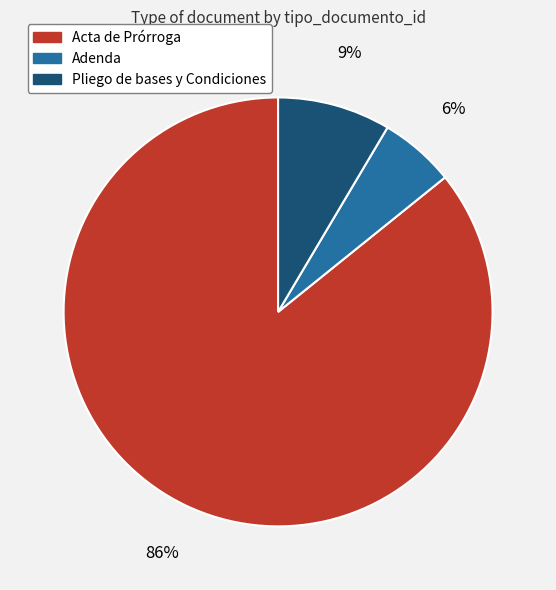

How many segments does this pie chart have?

3